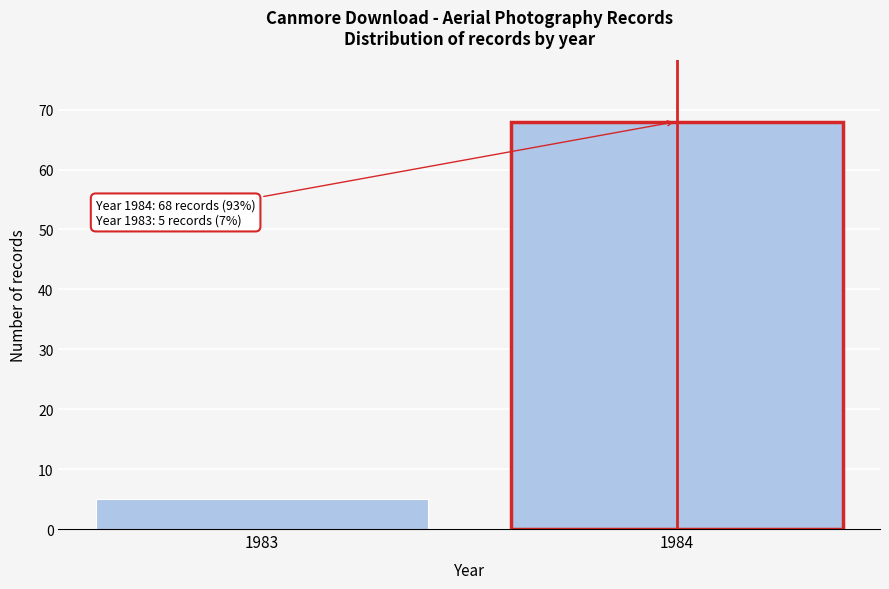

Reading left to right, extract all data points from this chart.

5	68